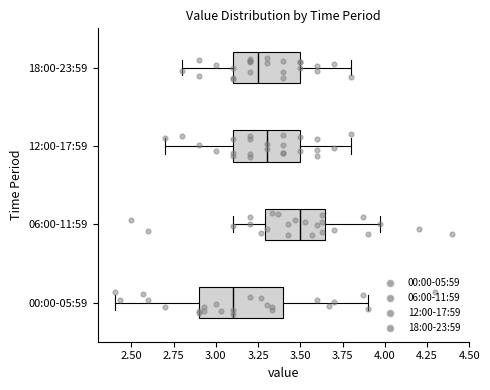

Which box's median line is the furthest to the left?

00:00-05:59